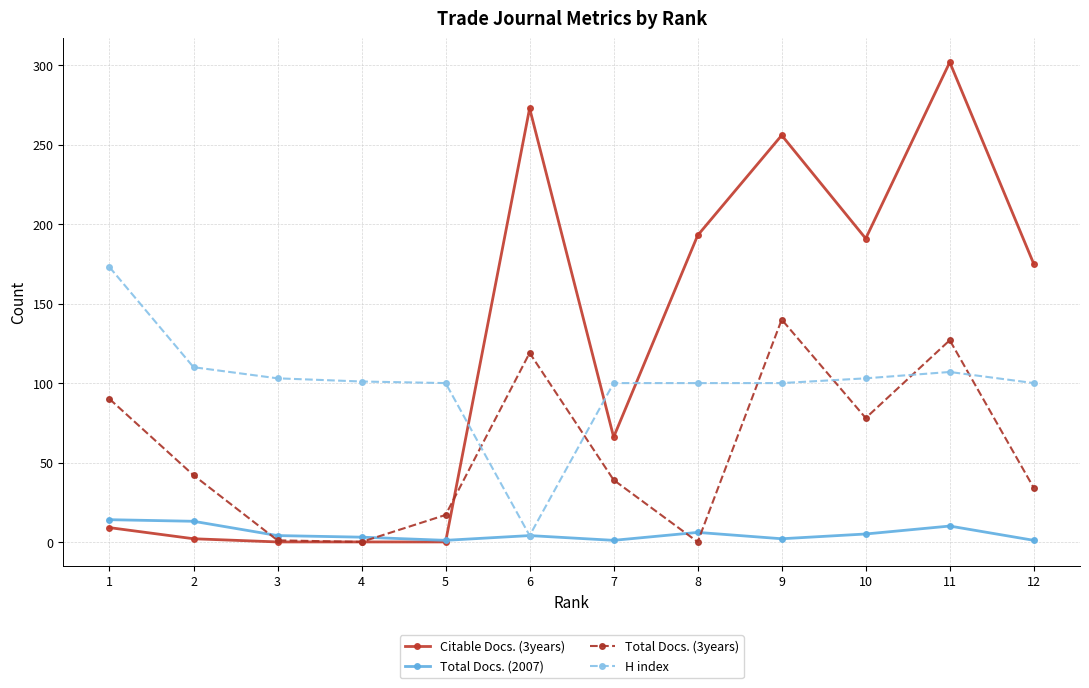

At how many categories does at least one series exceed 126?

7